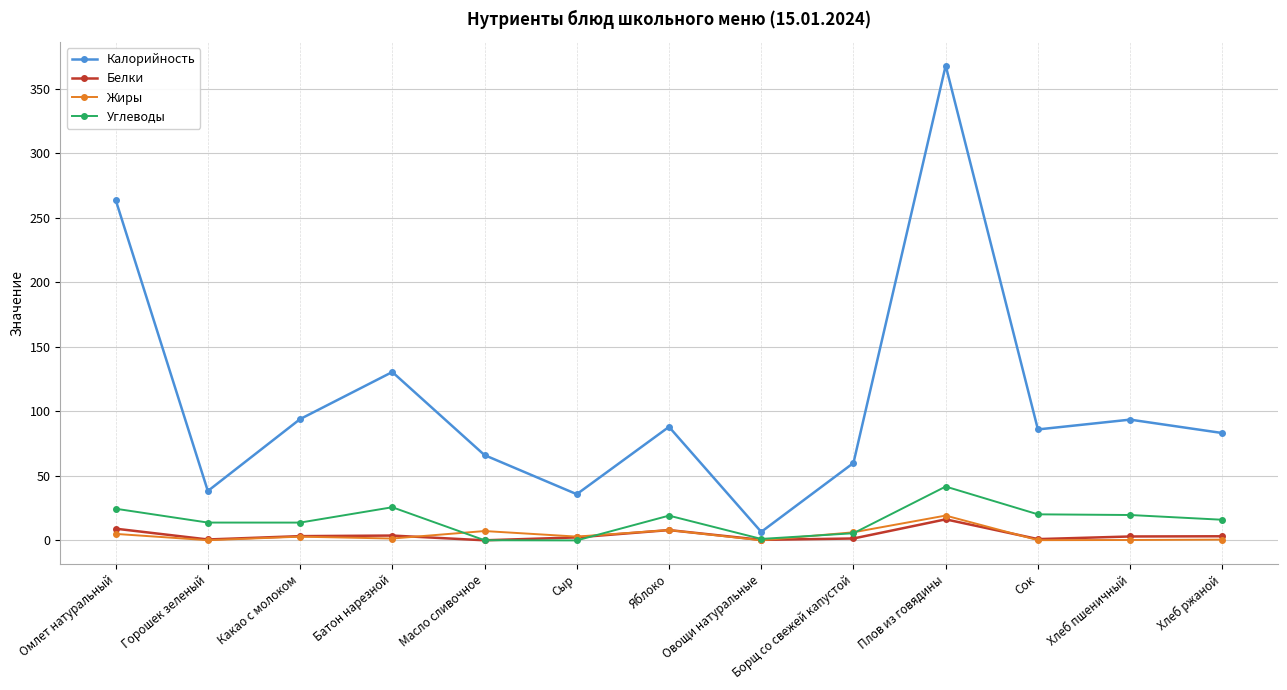

At which label does Калорийность first exceed 86?

Омлет натуральный